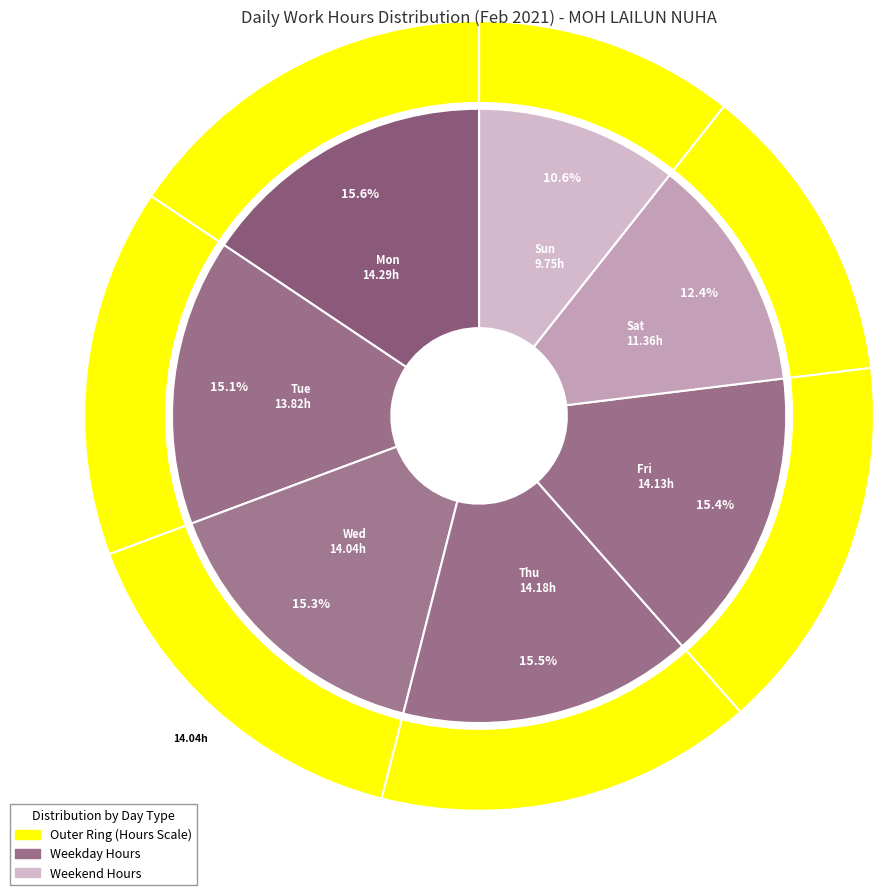

To the nearest percent, what is the combined percentage of Wed and Thu?

31%